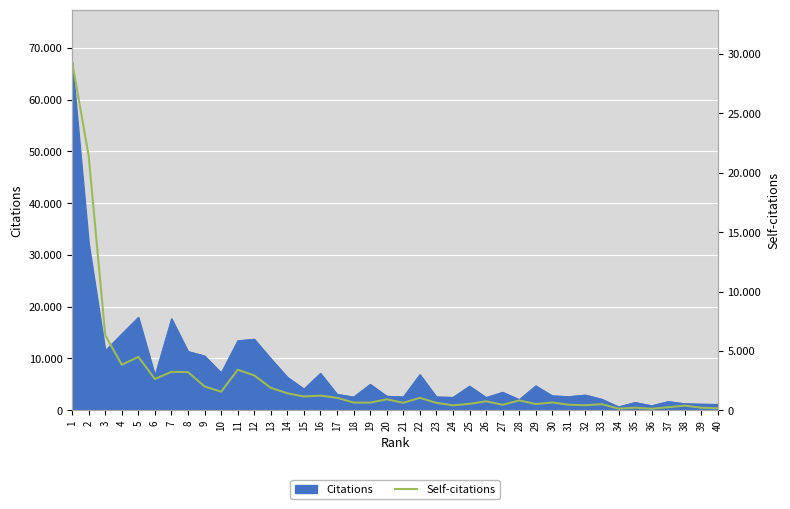

How many interior local peaks (higher than both neighbors) does the data have?

12